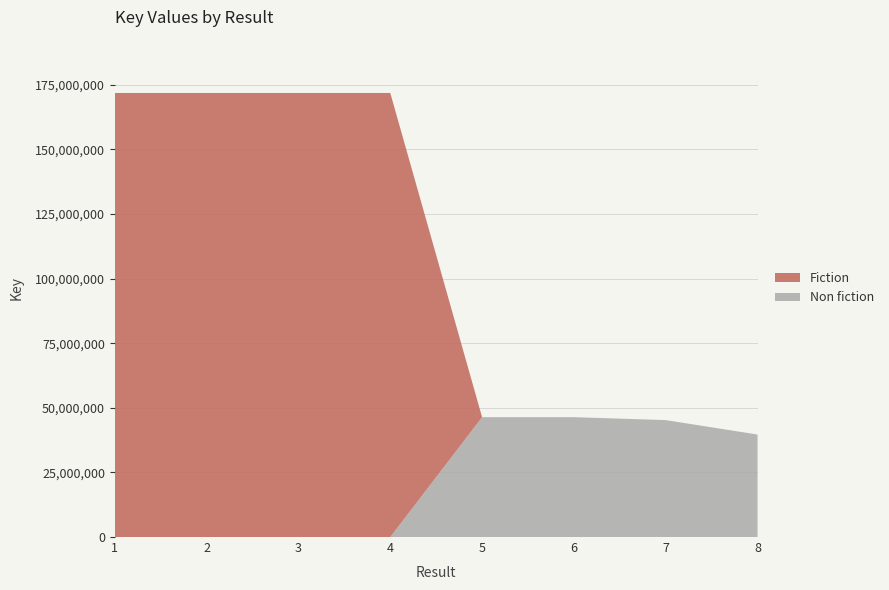

What is the difference between the maximum and minimum values in the Non fiction series?

46378526